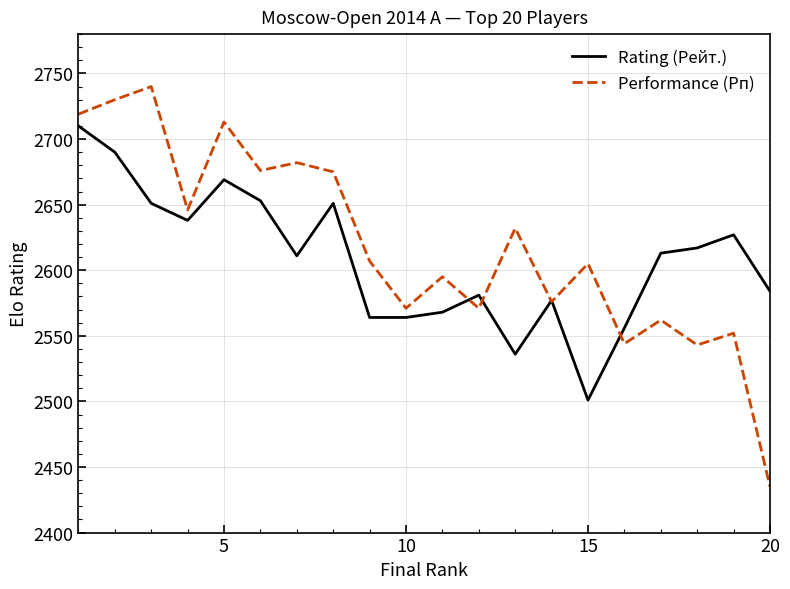

How many categories are shown in the chart?

20